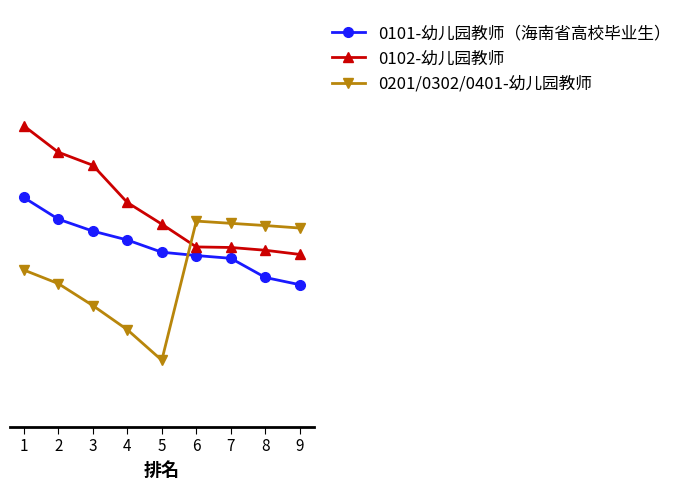

At which label does 0101-幼儿园教师（海南省高校毕业生） reach its minimum?

9